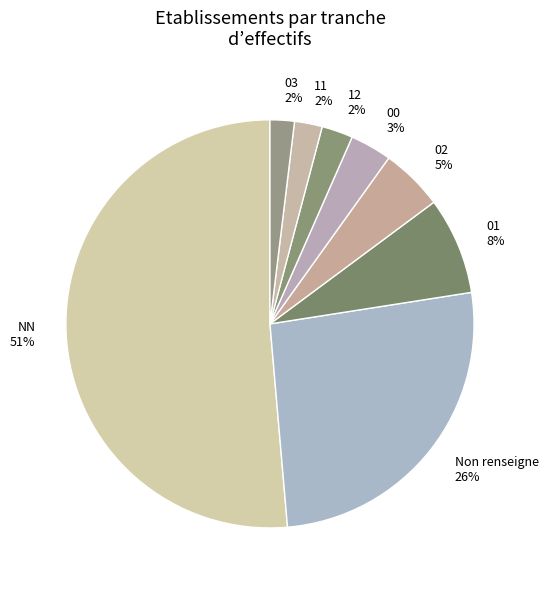

Do 12 2% and 02 5% together represent more than half of the pie?

No